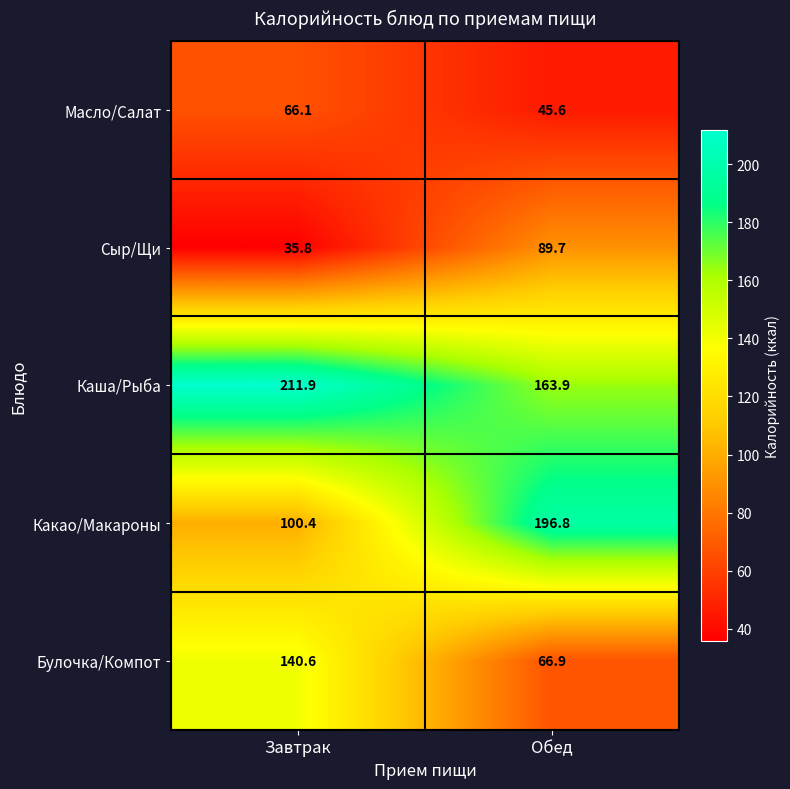

Which label corresponds to the largest value in the chart?

Завтрак